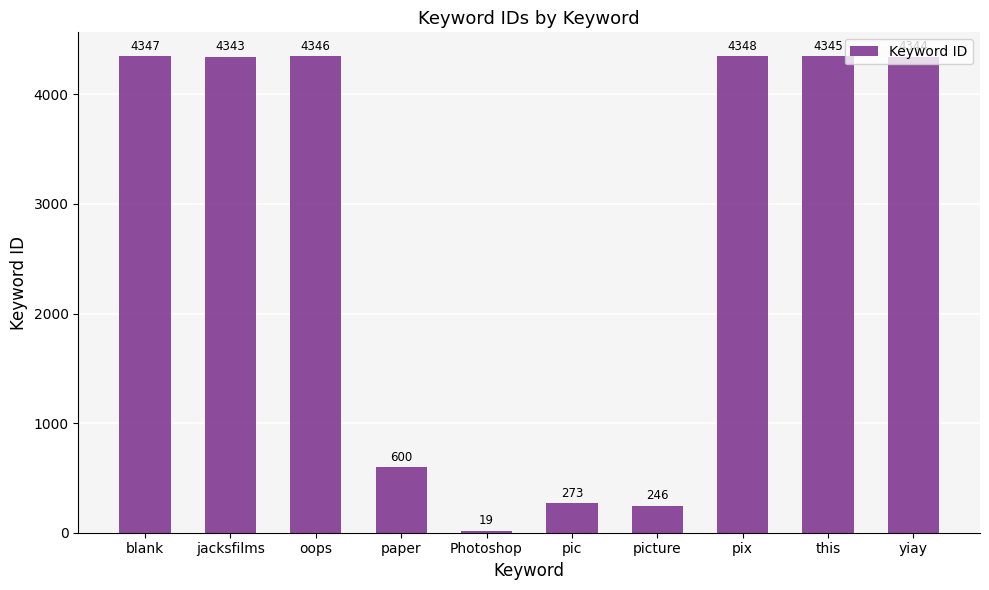

Which has a higher value, jacksfilms or oops?

oops